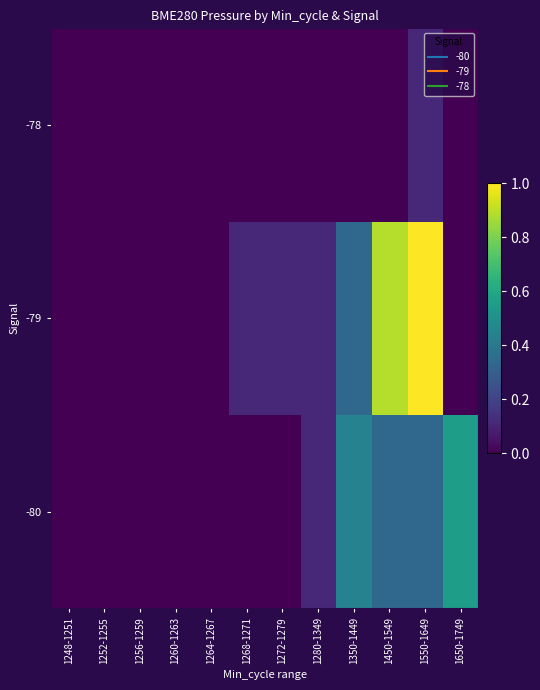

What is the maximum value shown in the chart?

1.0